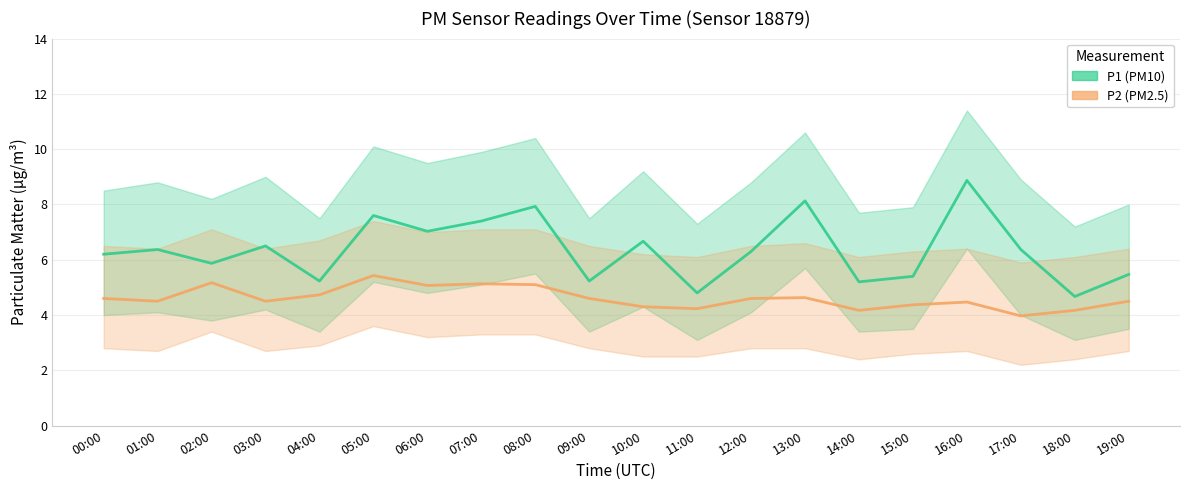

How many values in the P2 (PM2.5) series exceed 4?

19